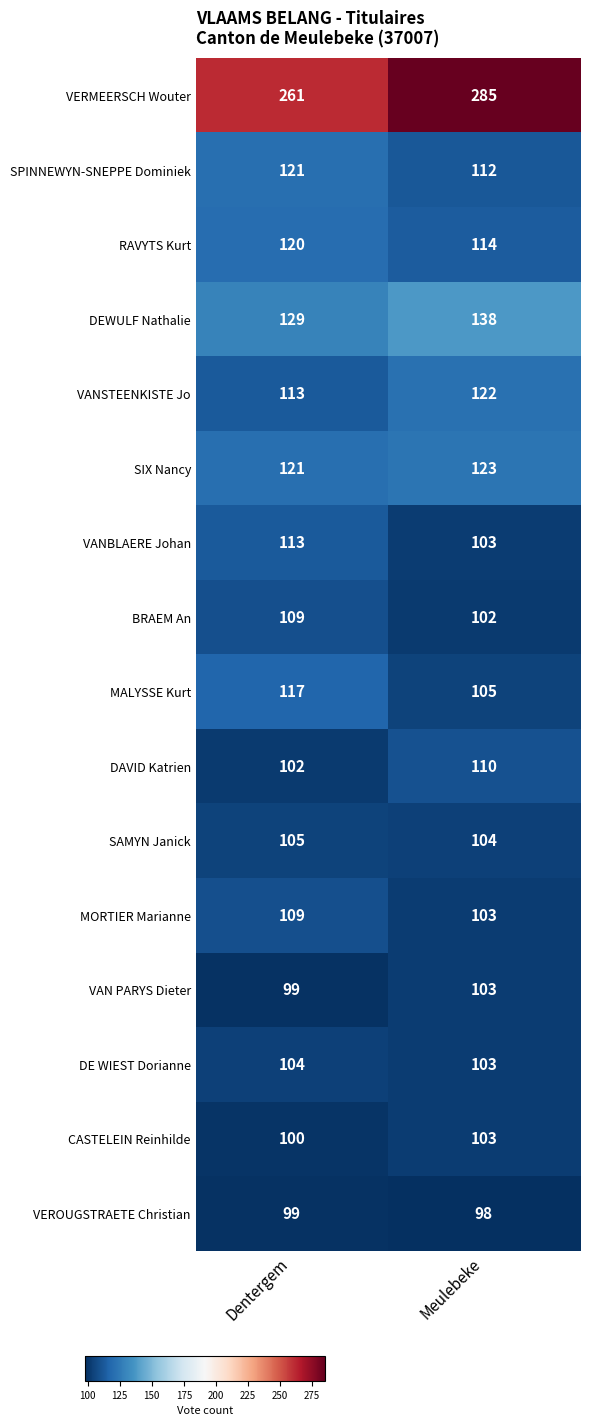

At how many categories does at least one series exceed 145?

2